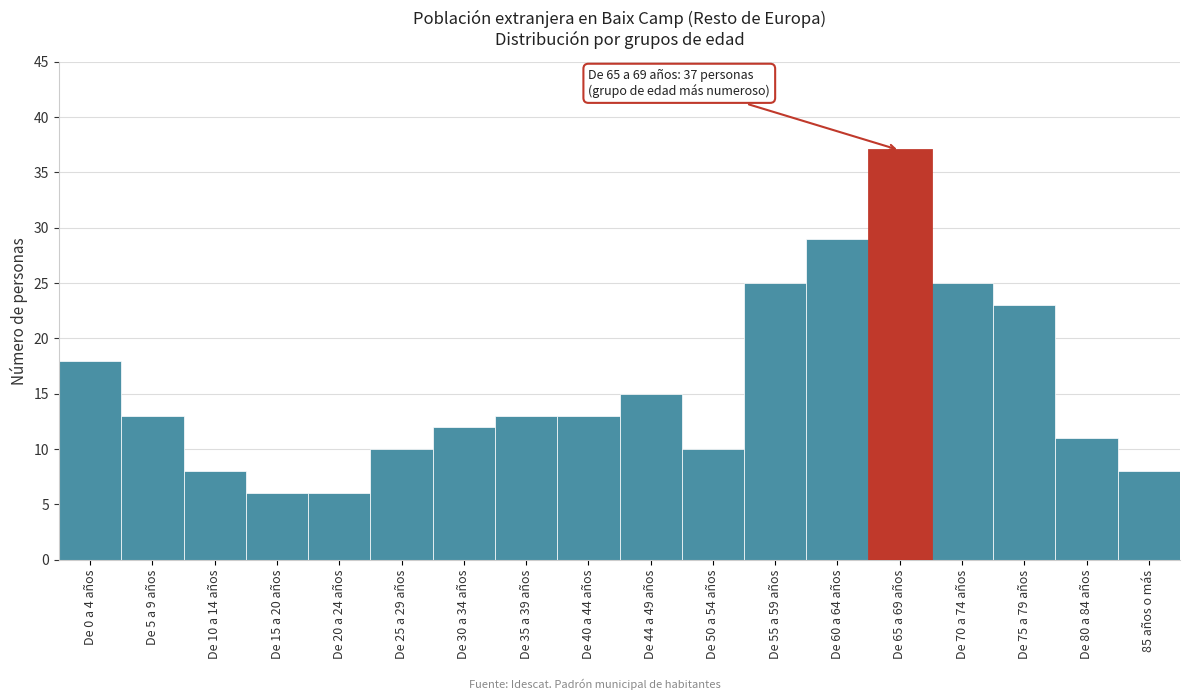

Reading right to left, list all the values displayed in this chart.

85 años o más=8	De 80 a 84 años=11	De 75 a 79 años=23	De 70 a 74 años=25	De 65 a 69 años=37	De 60 a 64 años=29	De 55 a 59 años=25	De 50 a 54 años=10	De 44 a 49 años=15	De 40 a 44 años=13	De 35 a 39 años=13	De 30 a 34 años=12	De 25 a 29 años=10	De 20 a 24 años=6	De 15 a 20 años=6	De 10 a 14 años=8	De 5 a 9 años=13	De 0 a 4 años=18